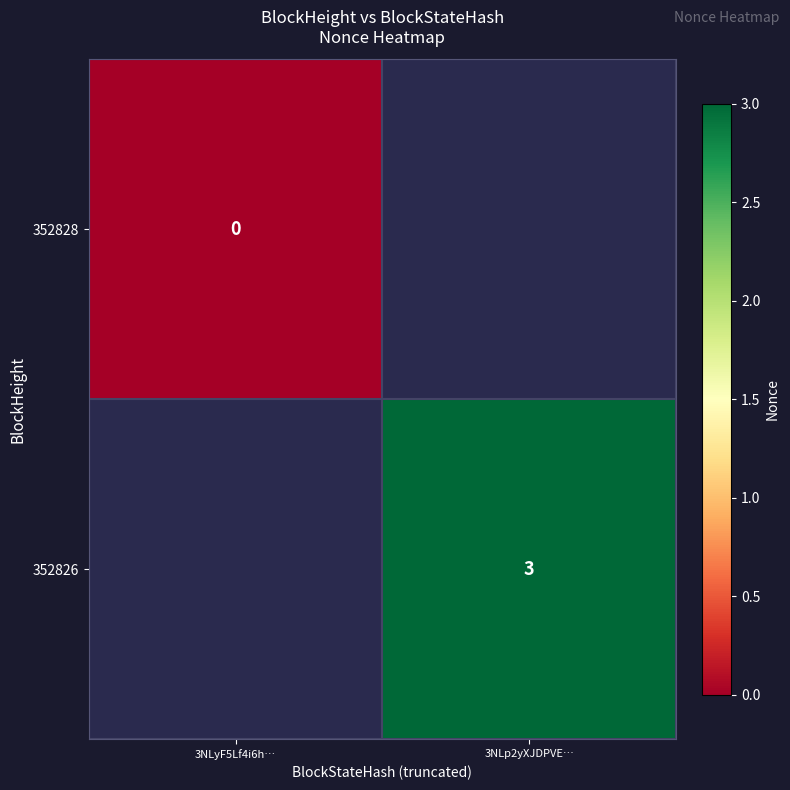

The value of 352826 at 3NLp2yXJDPVE… is 1. True or false?

False